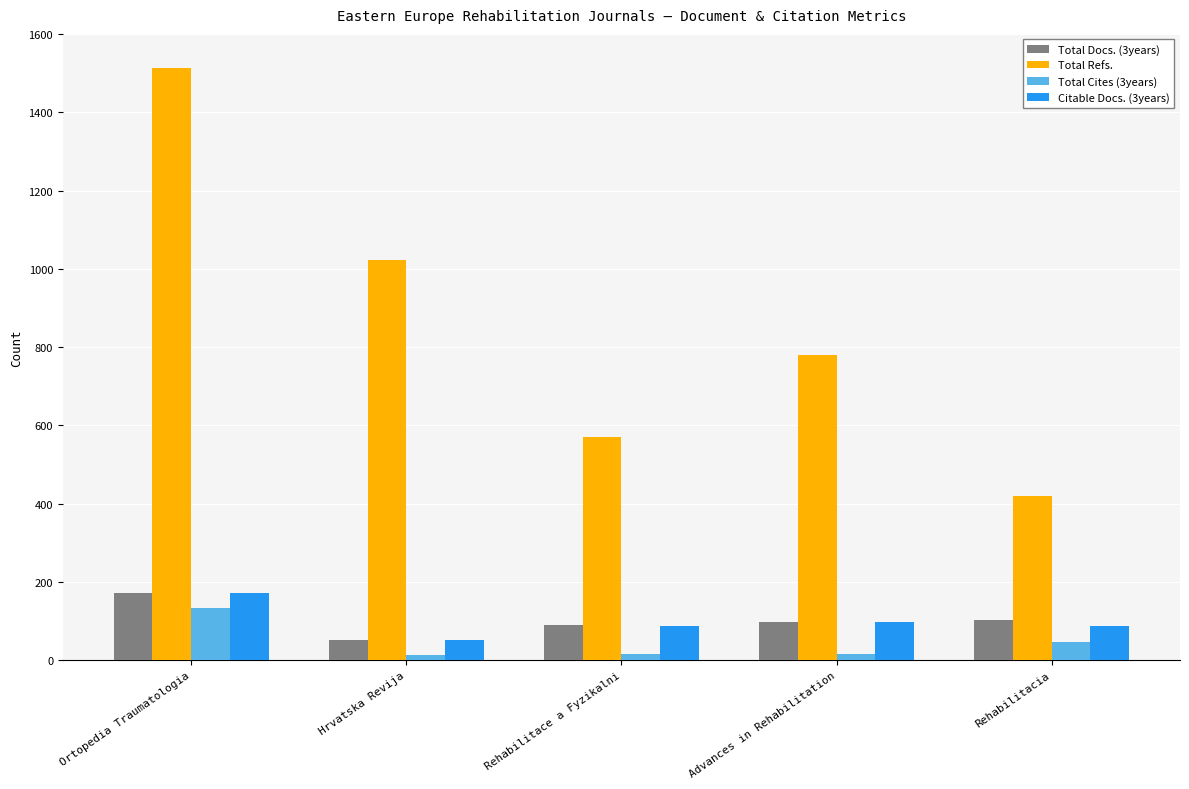

How many groups of bars are there?

5